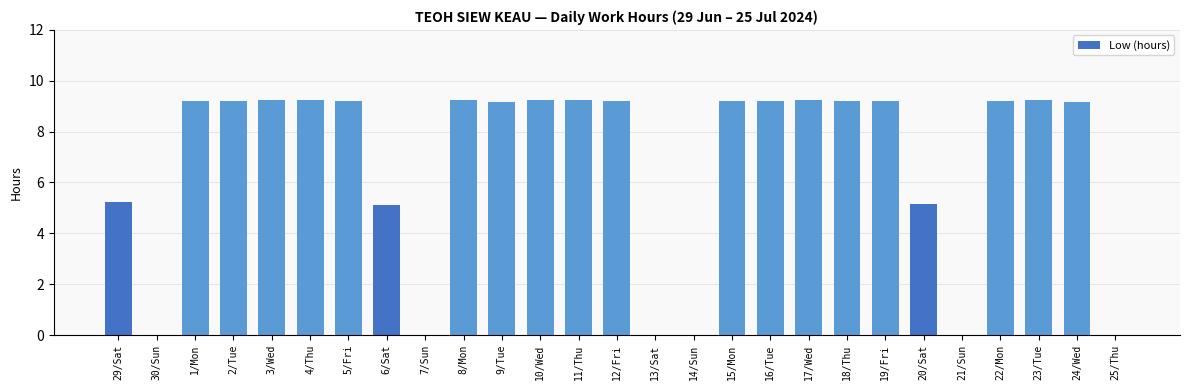

The chart shows a value of 6.2 at 10/Wed. True or false?

False